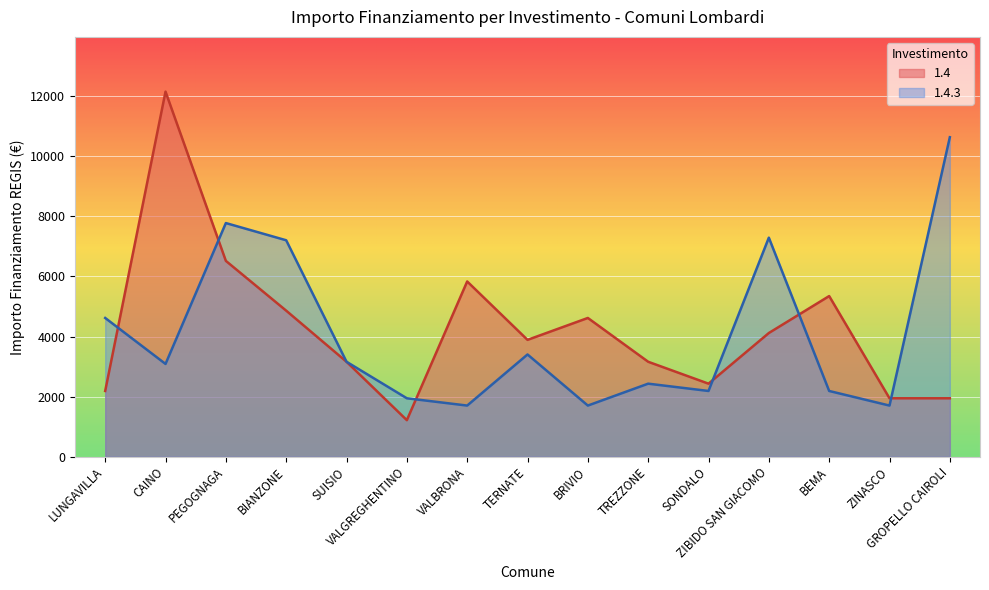

What are all the series names shown in the legend?

1.4, 1.4.3